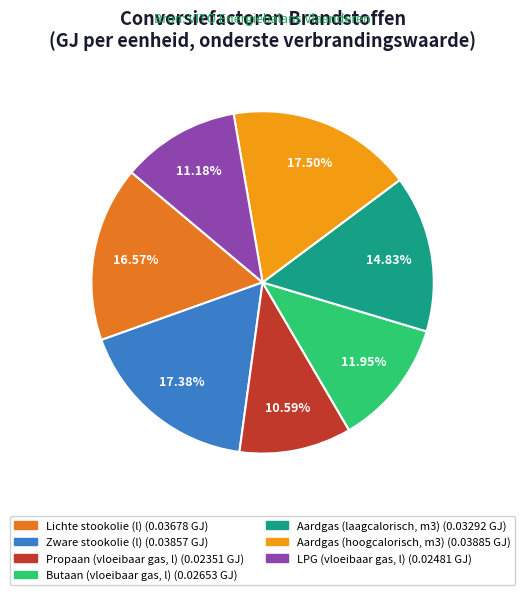

Is it true that Zware stookolie (l) is 6% of the pie?

False